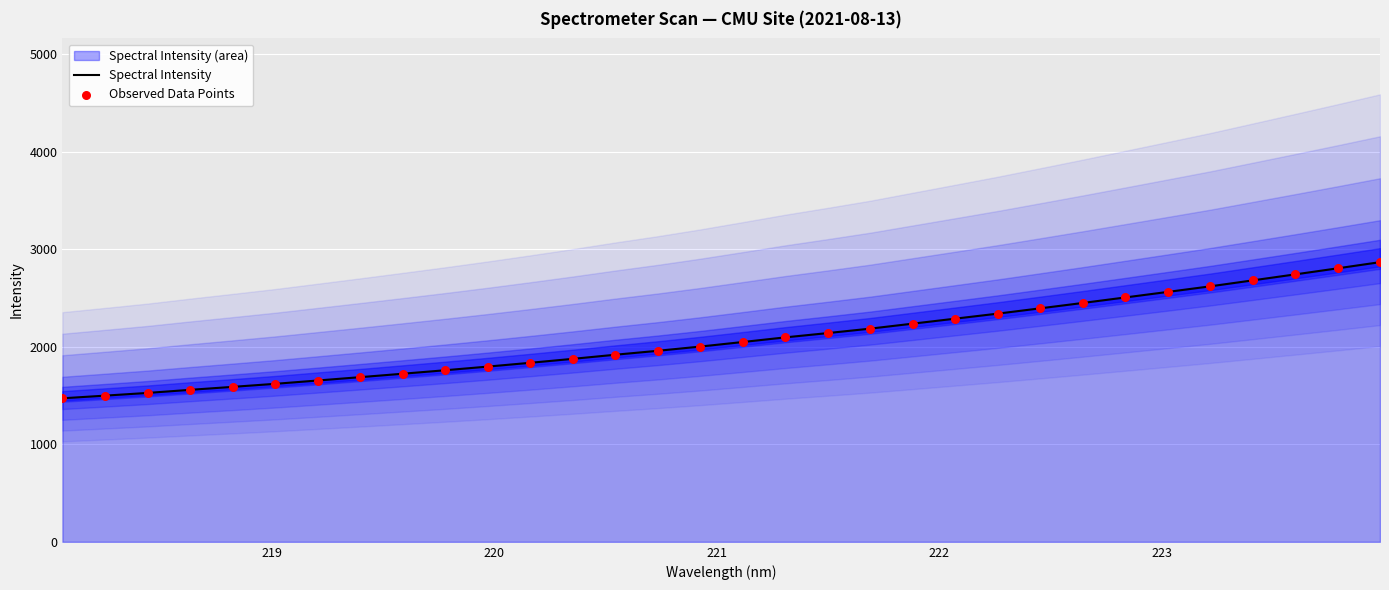

Which series reaches the minimum Y coordinate?

Spectral Intensity